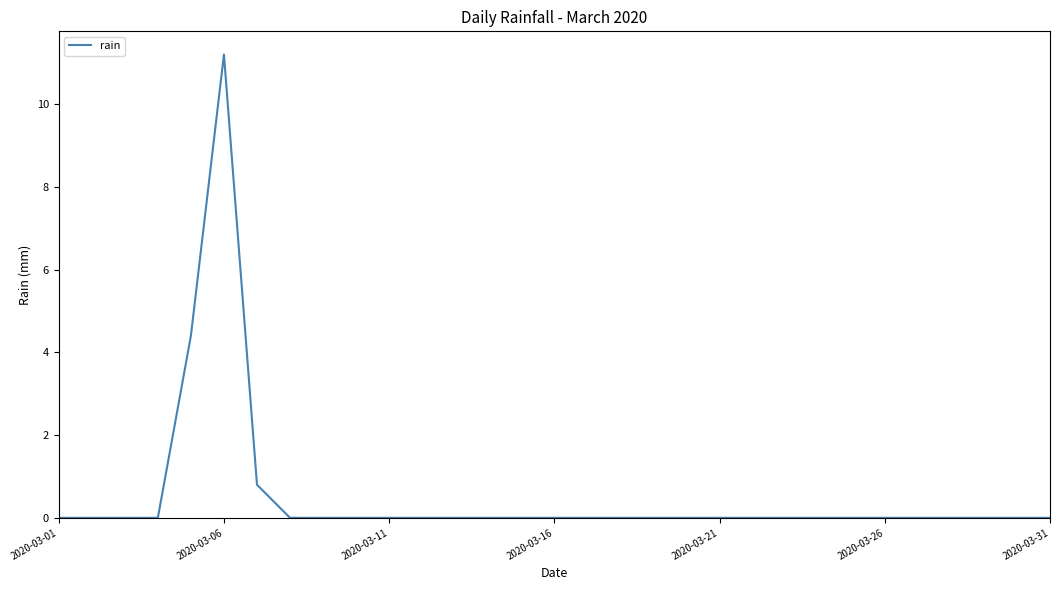

What is the difference between the maximum and minimum values?

11.2